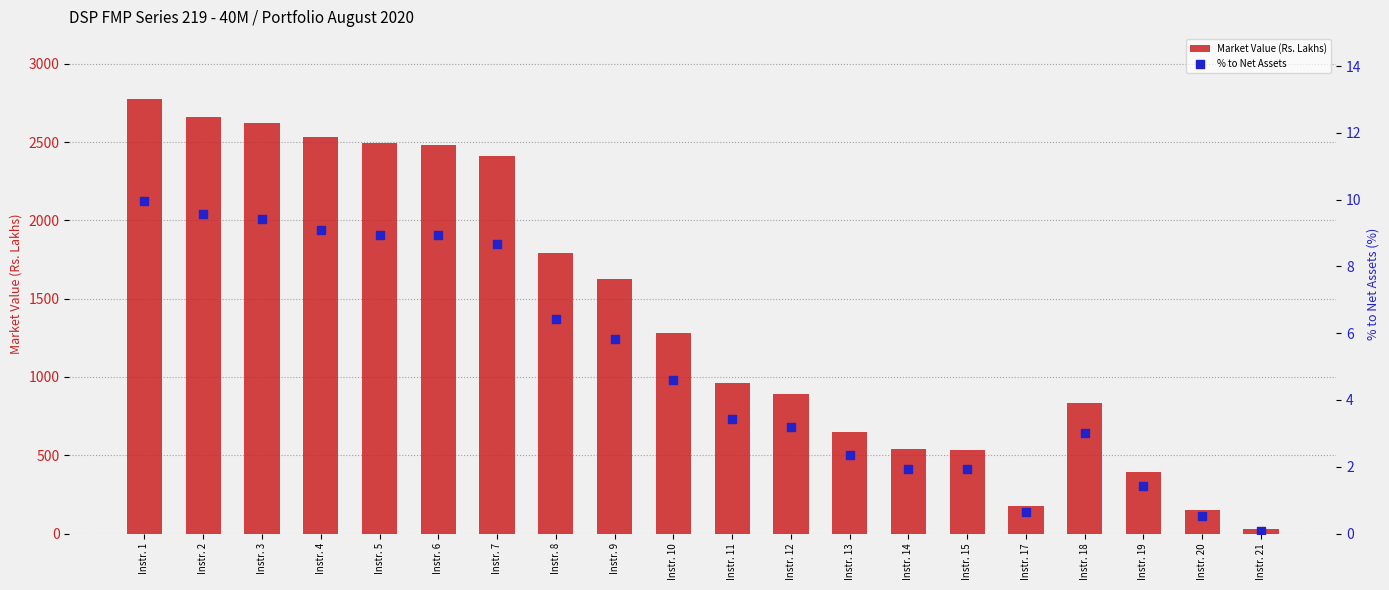

Which series reaches the maximum Y coordinate?

Market Value (Rs. Lakhs)